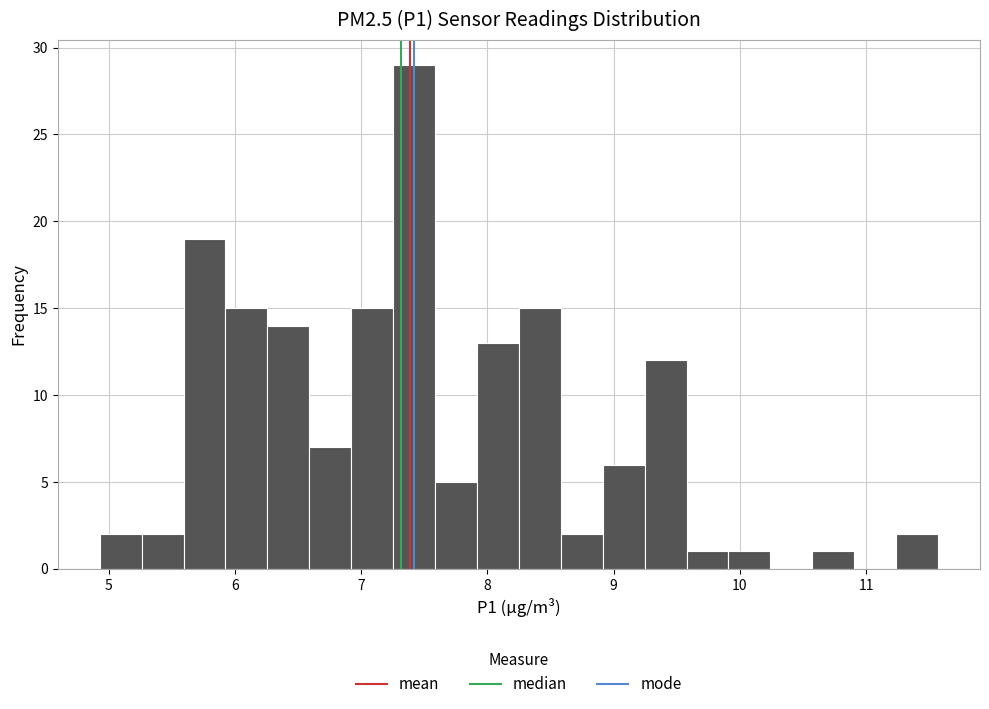

Read against the x-axis, roughly where is the centre of the tallest bar?

7.4